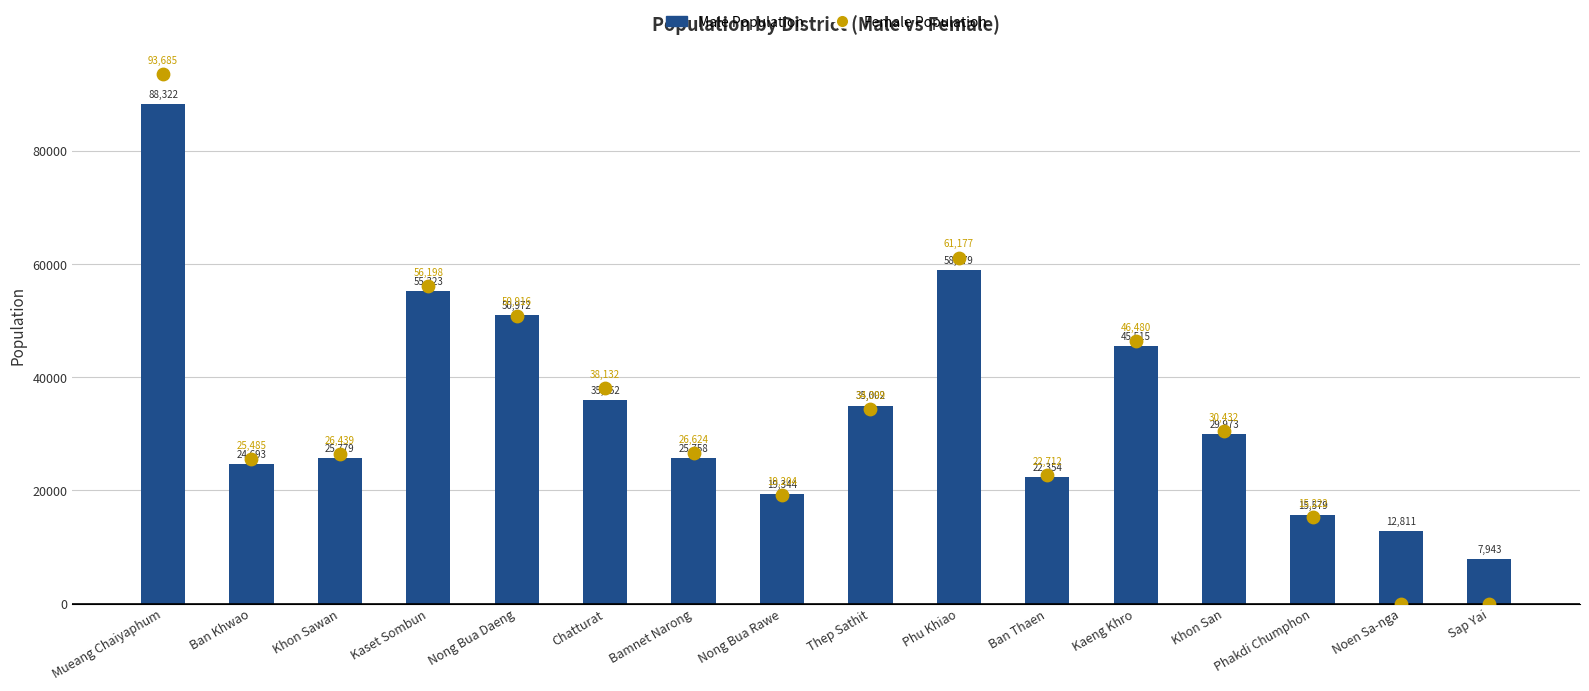

Which series has the widest spread of Y values?

Female Population